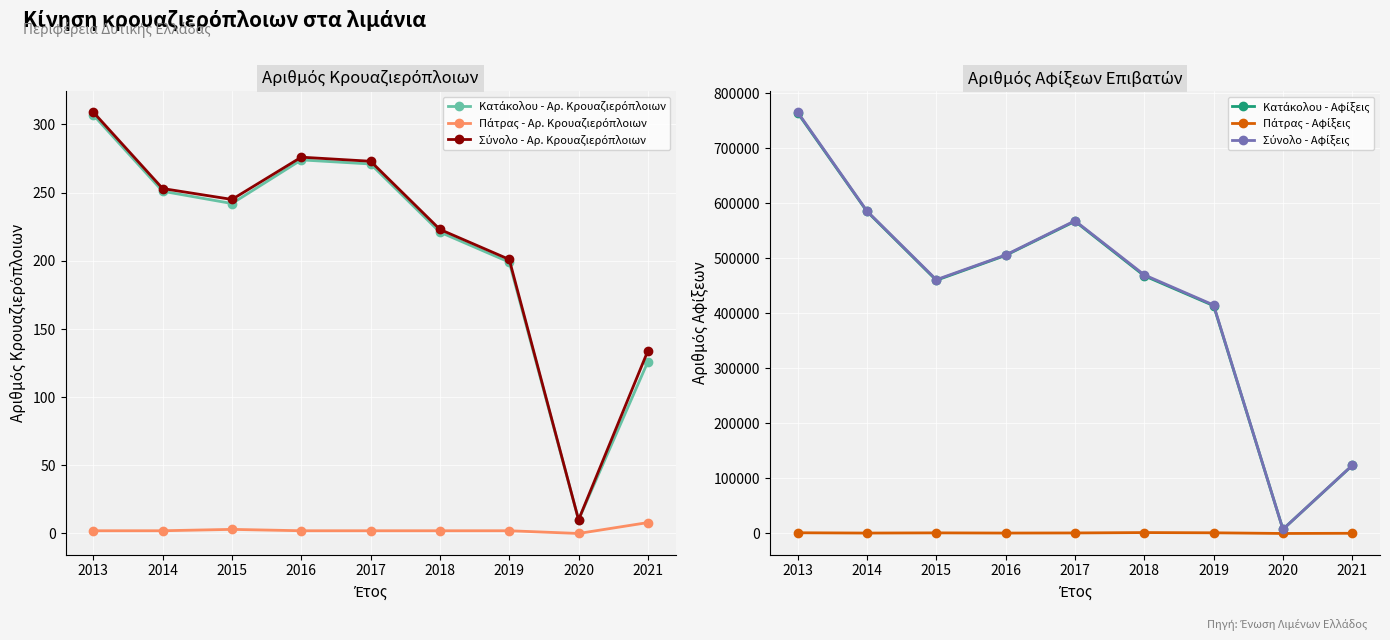

How many values in Πάτρας - Αφίξεις are above zero?

8